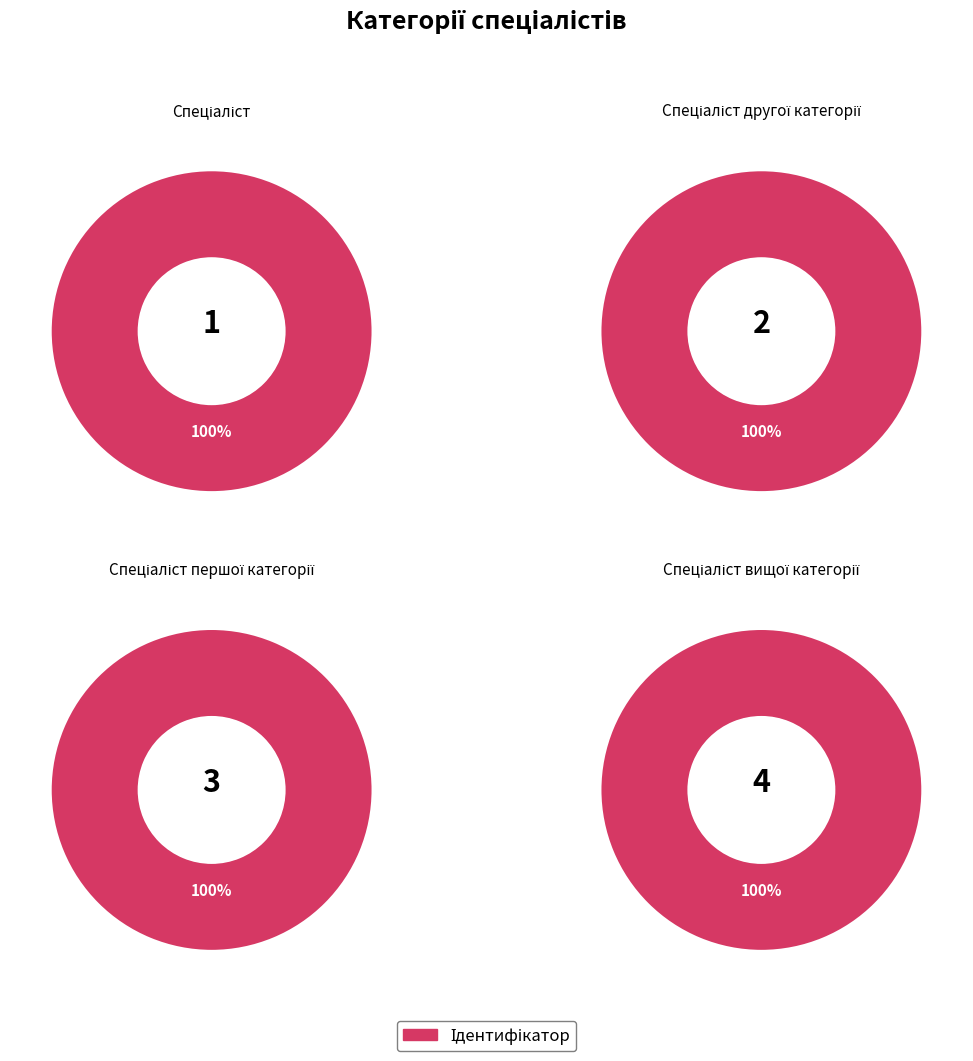

Which category has the smallest portion of the pie?

Спеціаліст